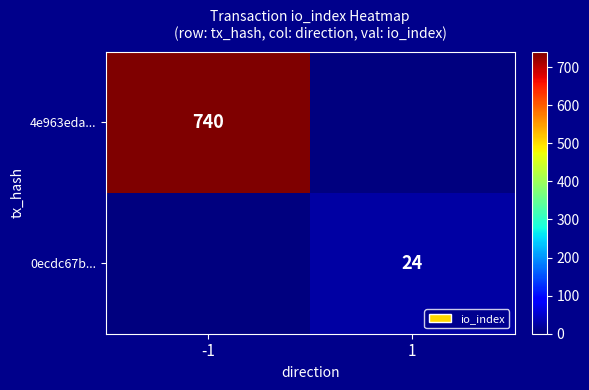

The 0ecdc67b... series shows 40 at 1. True or false?

False